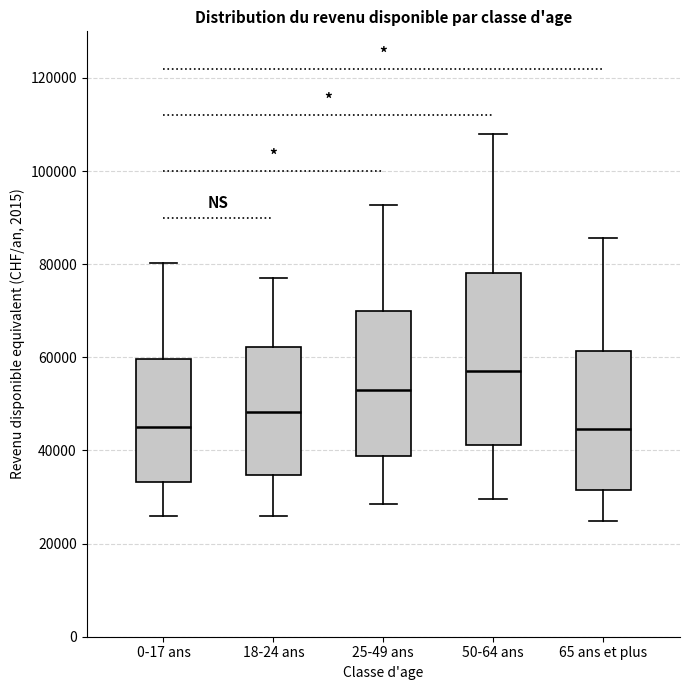

Reading left to right, read every box against the y-axis: the position of its median line, the range the box covers, and the ends of its whiskers. The values are not printed on the chart, so give them approximately, as read against the axis.

0-17 ans: median 44000, box 34000 to 60000, whiskers 26000 to 80000
18-24 ans: median 48000, box 34000 to 62000, whiskers 26000 to 78000
25-49 ans: median 52000, box 38000 to 70000, whiskers 28000 to 92000
50-64 ans: median 58000, box 42000 to 78000, whiskers 30000 to 108000
65 ans et plus: median 44000, box 32000 to 62000, whiskers 24000 to 86000